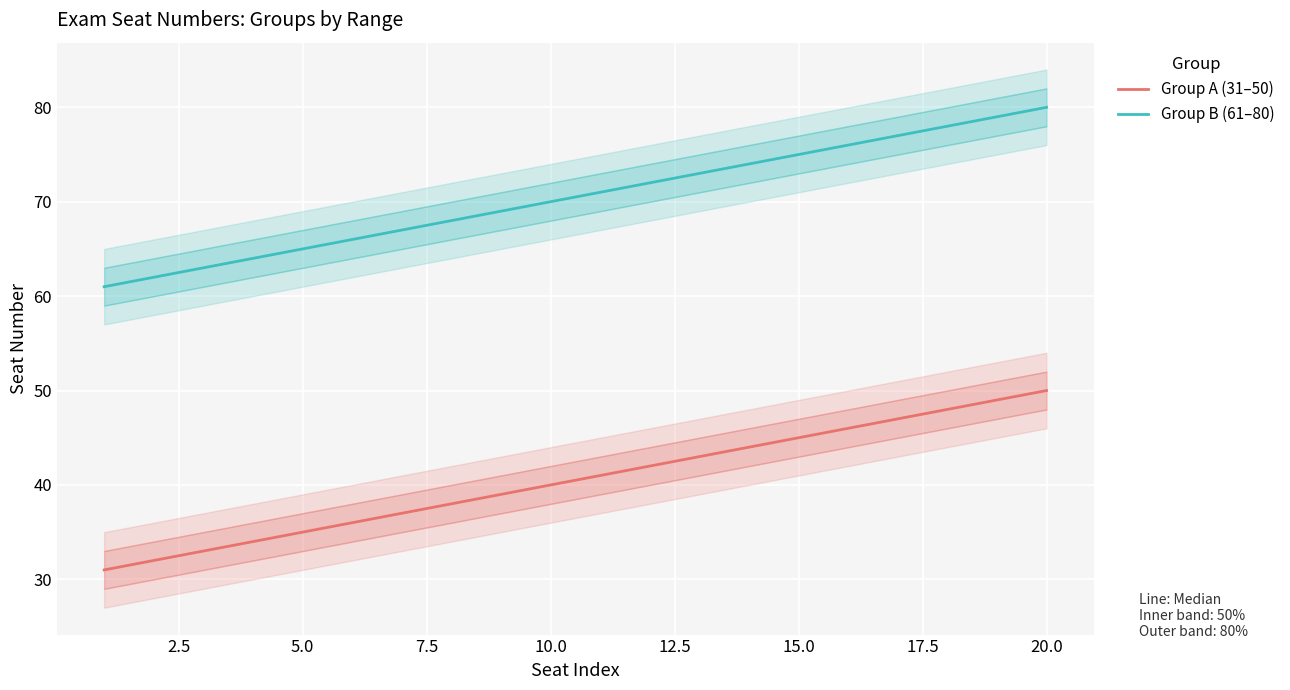

True or false: Group B (61–80) and Group A (31–50) intersect in this chart.

False